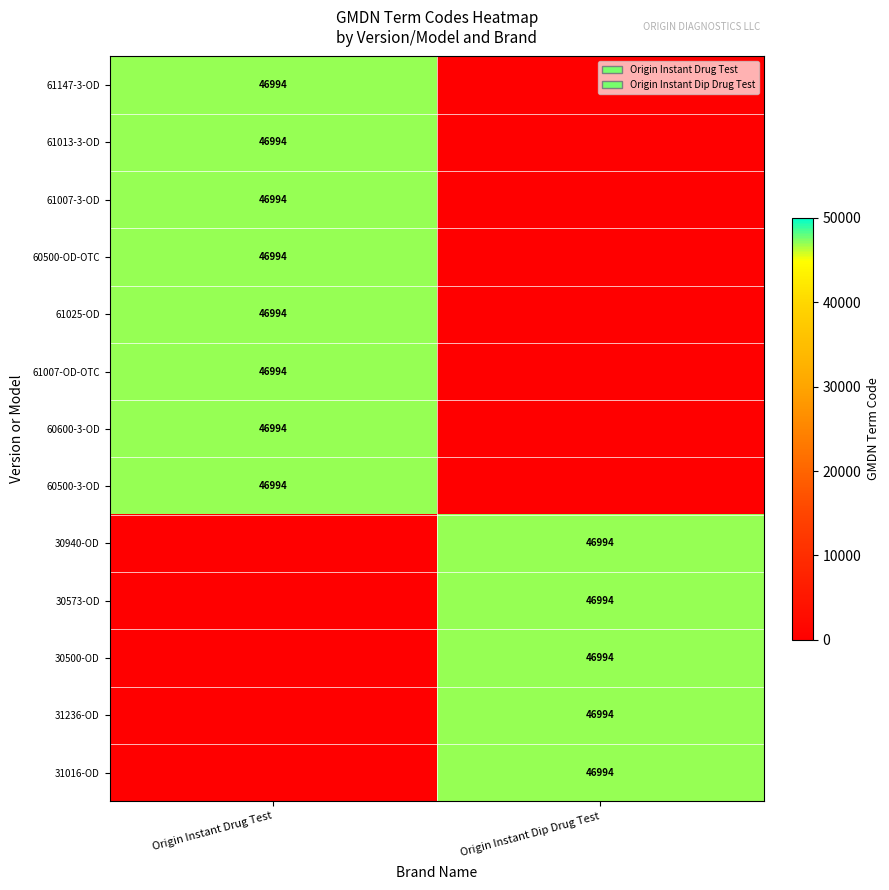

The value of 60500-OD-OTC at Origin Instant Drug Test is 46994. True or false?

True